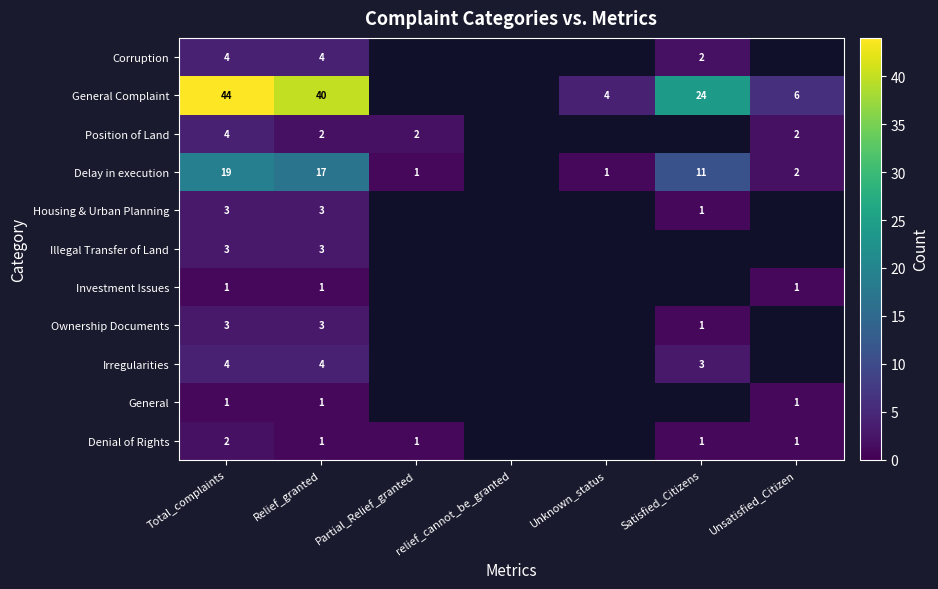

What is the difference between the Delay in execution values at Unknown_status and Satisfied_Citizens?

10